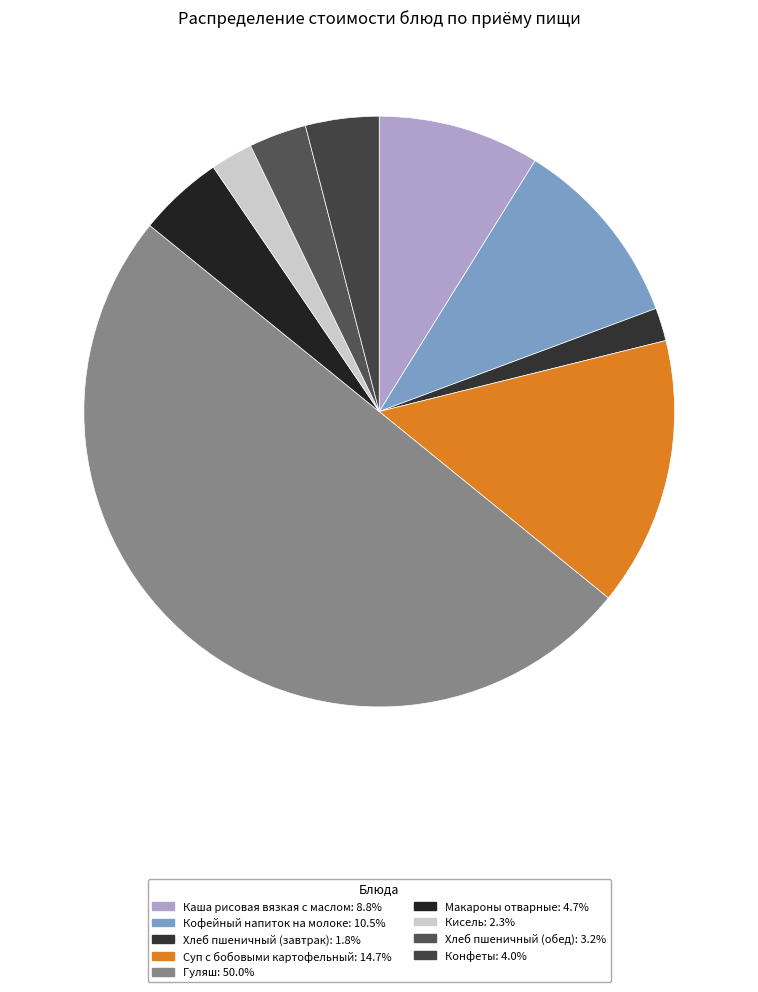

The Гуляш slice represents 50% of the pie. True or false?

True